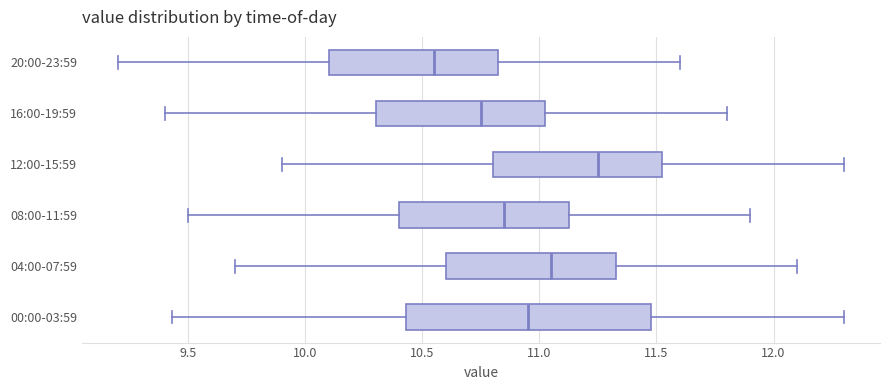

Reading bottom to top, transcribe this box plot: for each box, give where its median line is, the range the box spans, and where its two whiskers end, as read against the x-axis. The values are not printed on the chart, so give them approximately, as read against the axis.

00:00-03:59: median 10.95, box 10.45 to 11.50, whiskers 9.45 to 12.30
04:00-07:59: median 11.05, box 10.60 to 11.35, whiskers 9.70 to 12.10
08:00-11:59: median 10.85, box 10.40 to 11.15, whiskers 9.50 to 11.90
12:00-15:59: median 11.25, box 10.80 to 11.55, whiskers 9.90 to 12.30
16:00-19:59: median 10.75, box 10.30 to 11.05, whiskers 9.40 to 11.80
20:00-23:59: median 10.55, box 10.10 to 10.85, whiskers 9.20 to 11.60